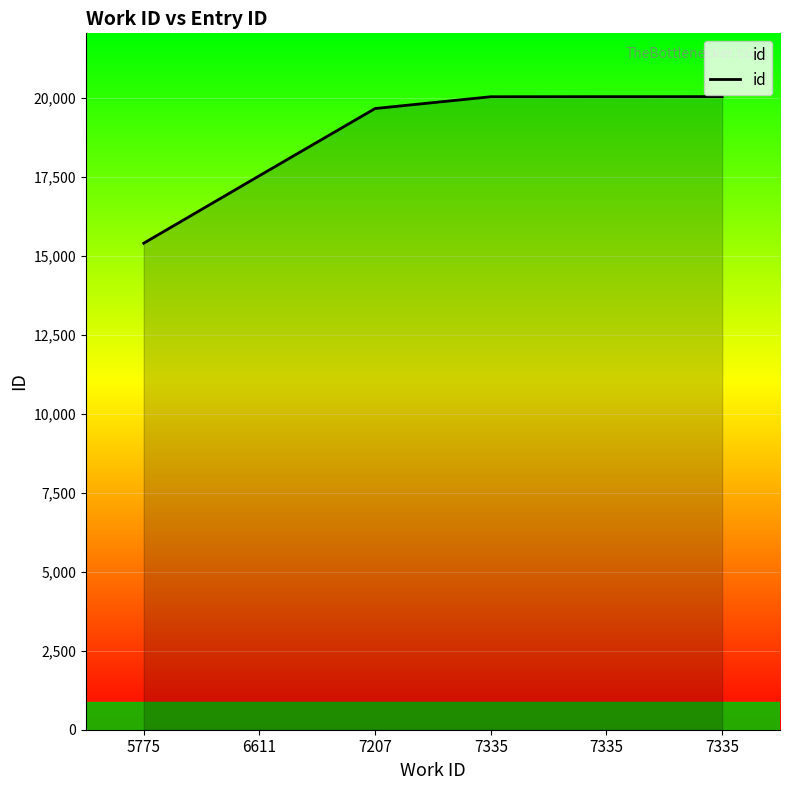

What value does the data have at 6611?

17533